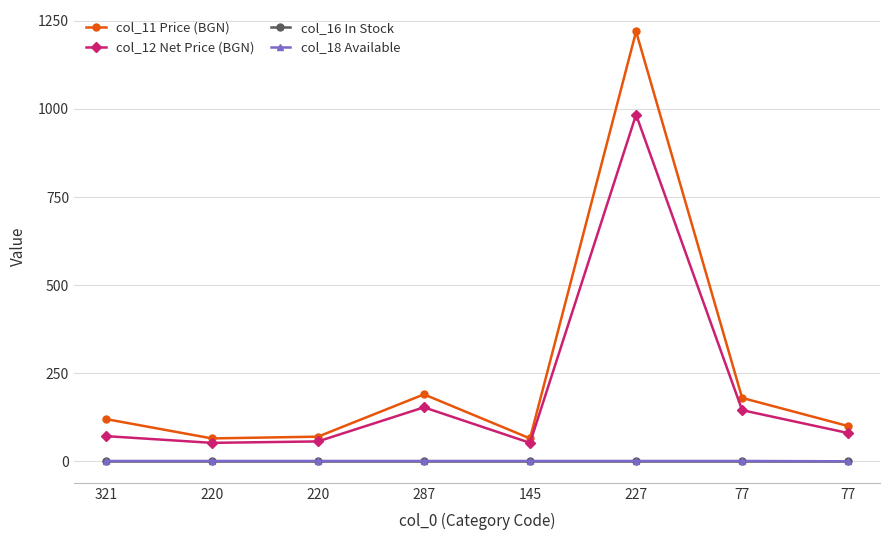

What are all the series names shown in the legend?

col_11 Price (BGN), col_12 Net Price (BGN), col_16 In Stock, col_18 Available